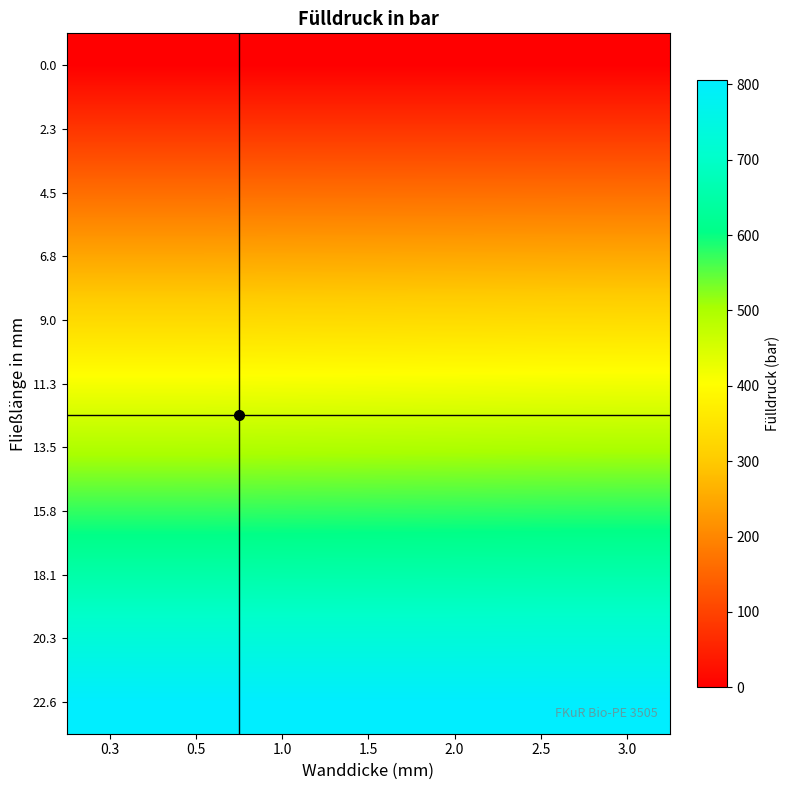

How many distinct data groups are displayed?

11